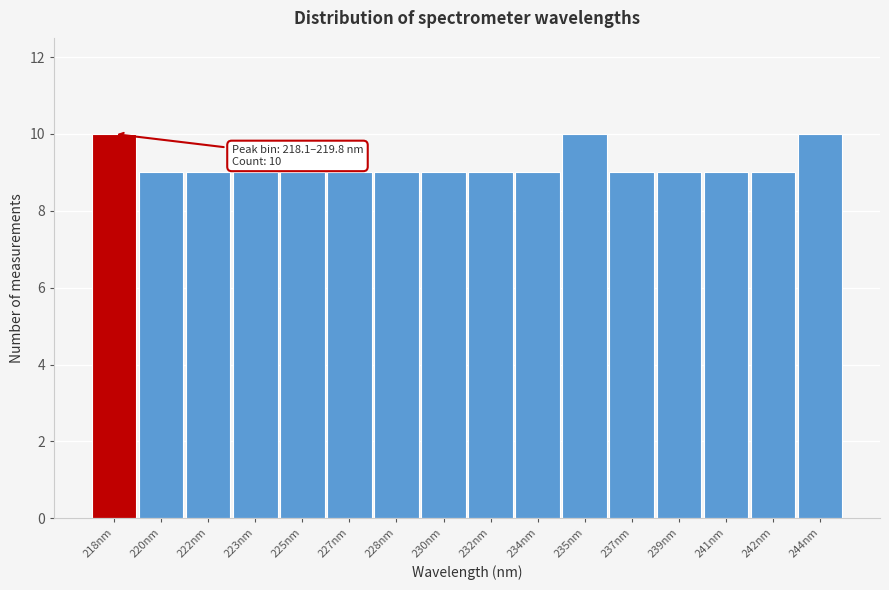

Reading left to right, transcribe all the data shown in this chart.

10	9	9	9	9	9	9	9	9	9	10	9	9	9	9	10